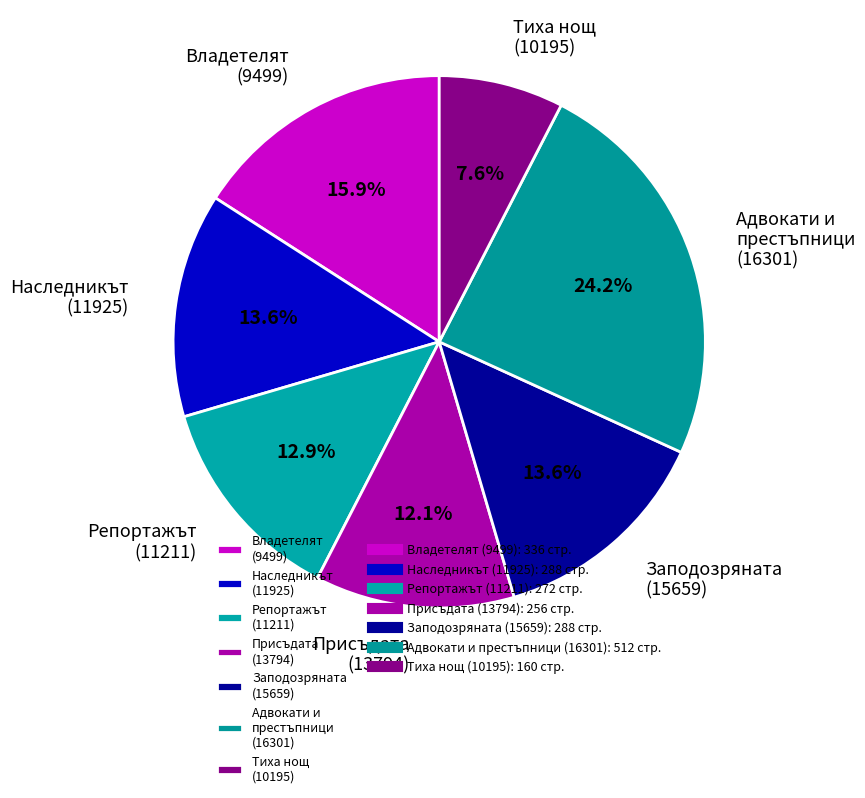

Which category has the biggest portion of the pie?

Адвокати и престъпници (16301)